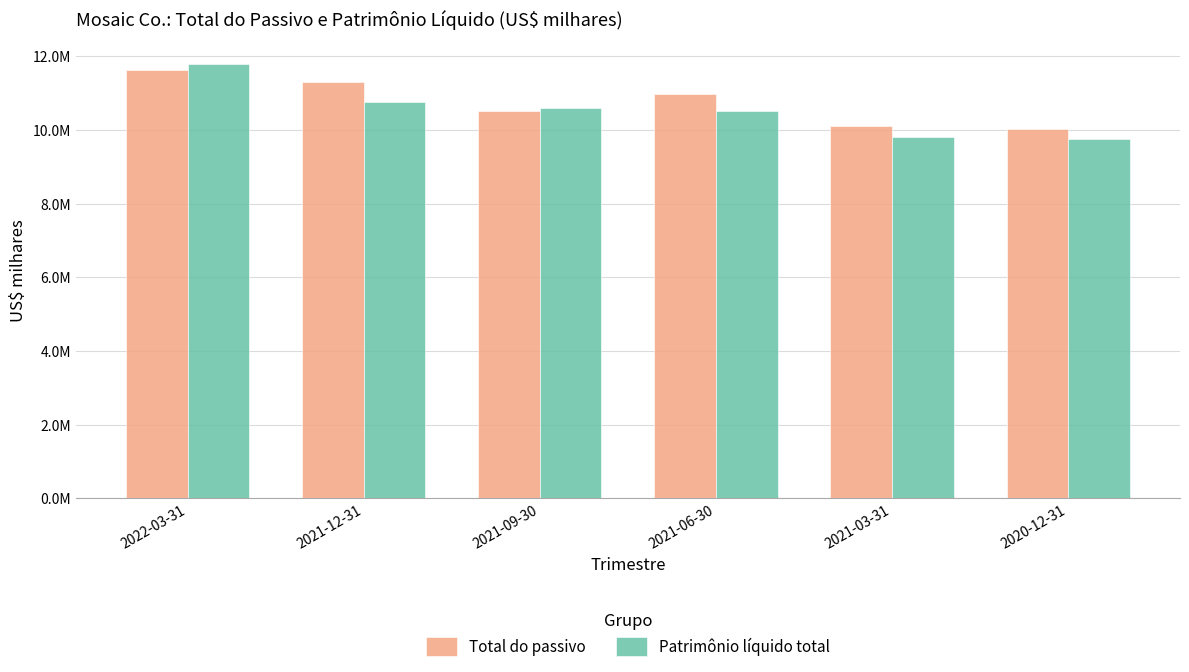

Is the value of Total do passivo at 2021-12-31 greater than the value of Patrimônio líquido total at 2021-12-31?

Yes